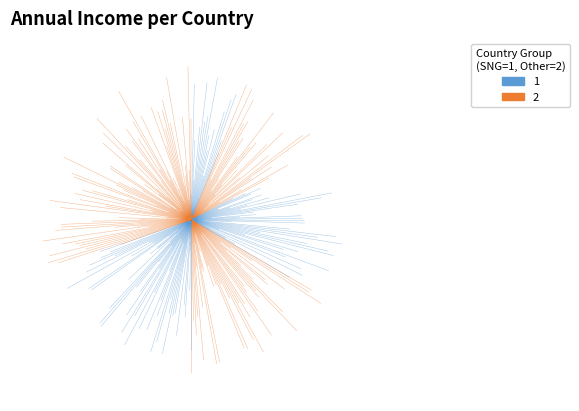

To the nearest percent, what is the difference between the largest and smallest slice percentages?

24%